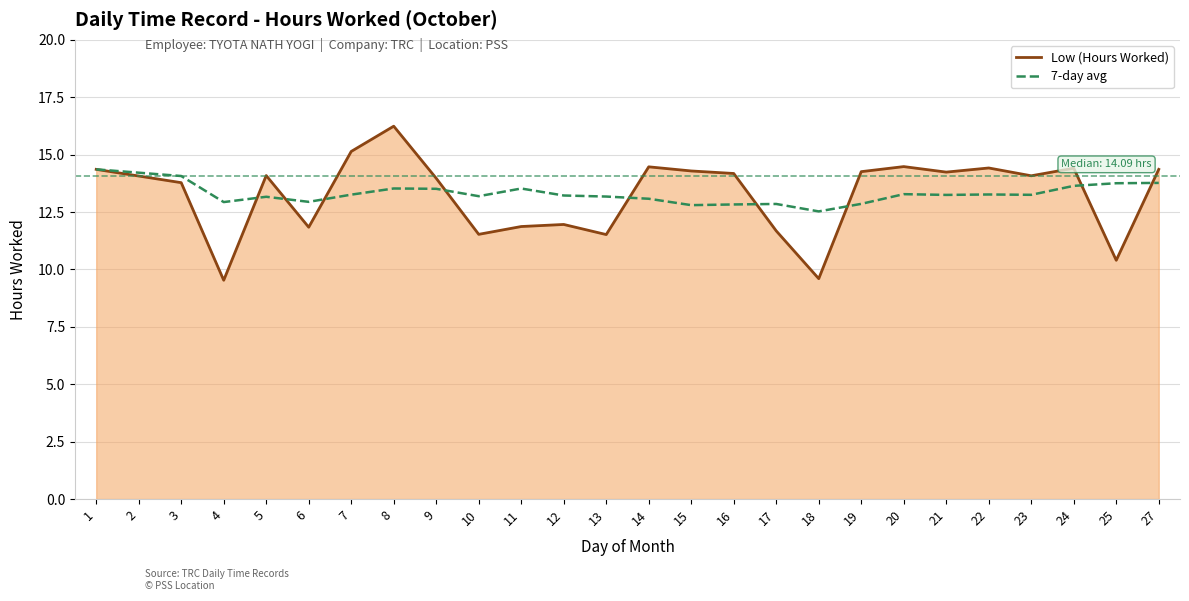

What is the total value across all series at 2?

28.3